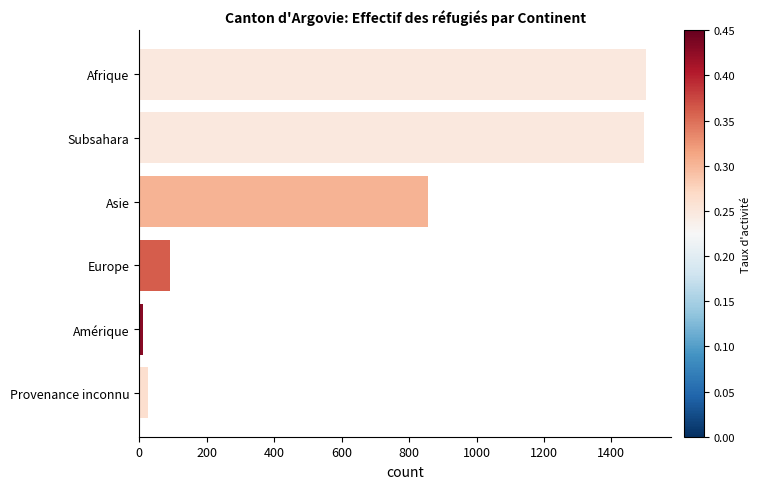

True or false: the data shows 1502 at Afrique.

True